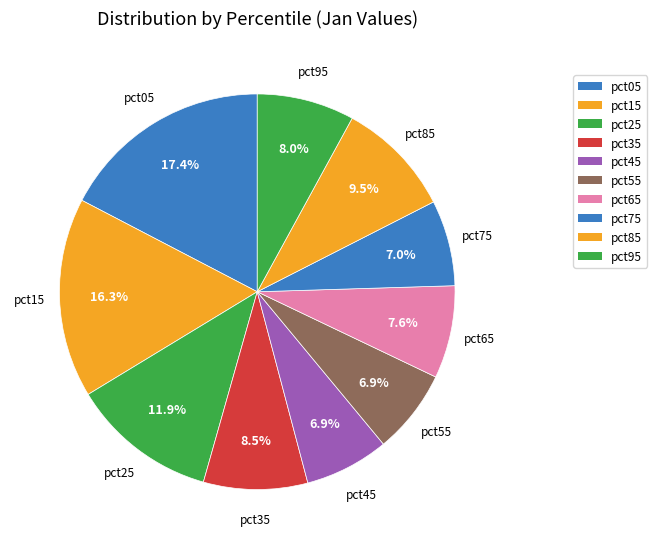

The pct45 slice represents 7% of the pie. True or false?

True